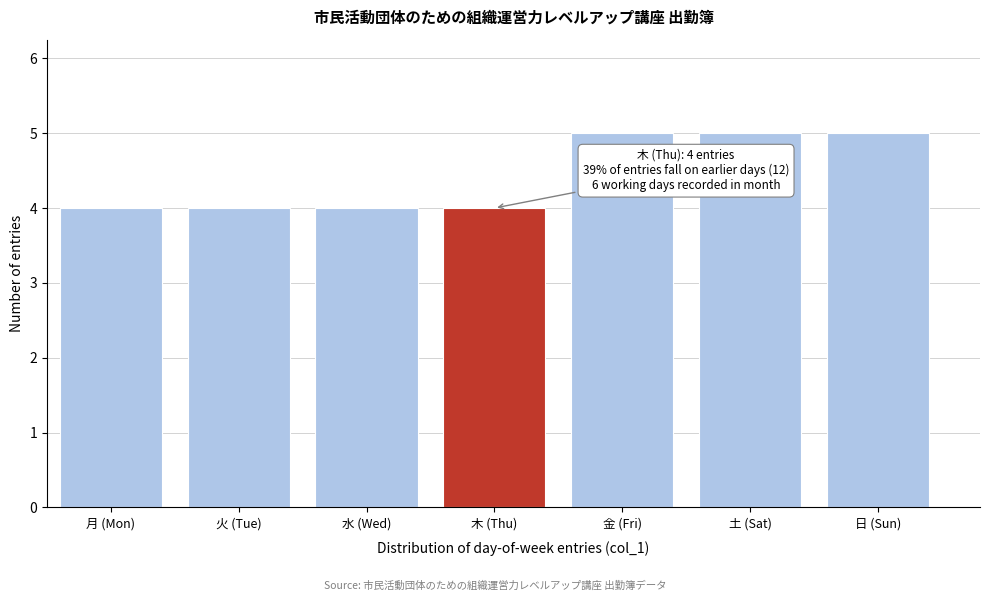

Reading left to right, what are all the values shown in this chart?

4	4	4	4	5	5	5